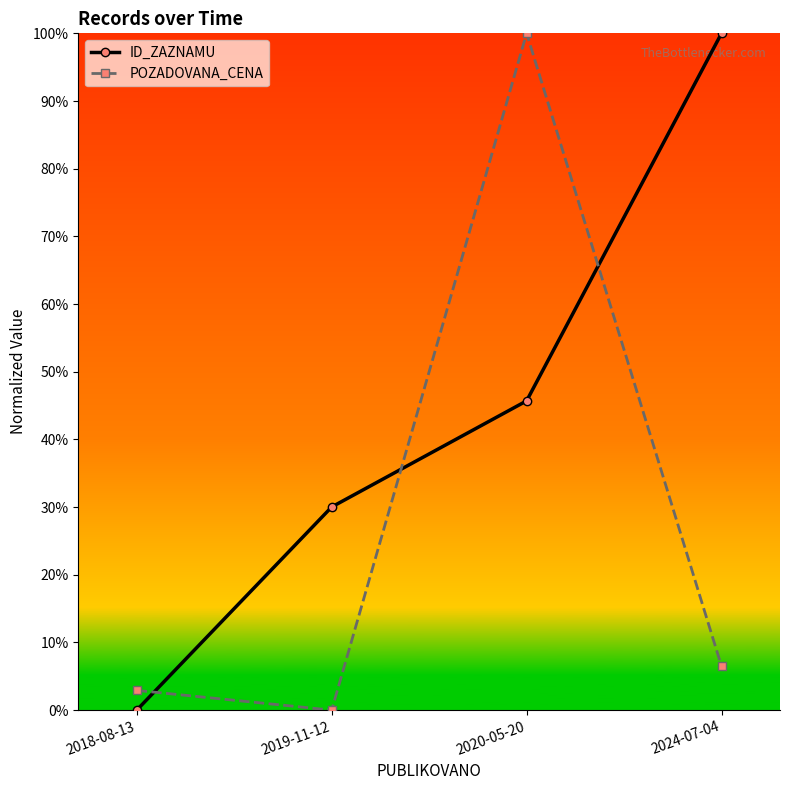

What is the average value of the ID_ZAZNAMU series?

0.4